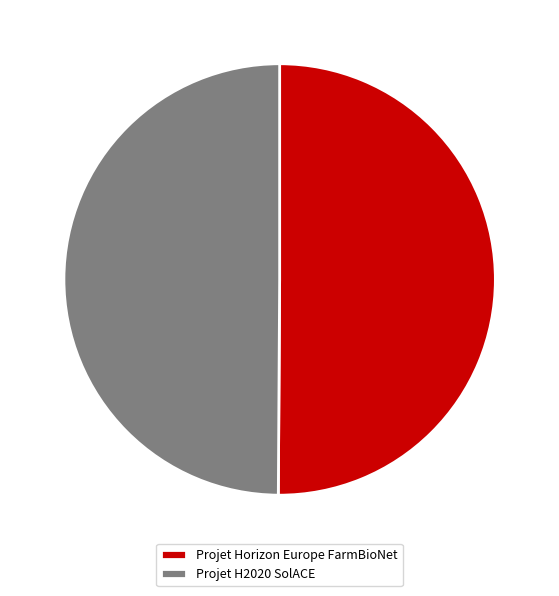

Is the sum of Projet H2020 SolACE and Projet Horizon Europe FarmBioNet greater than half?

Yes